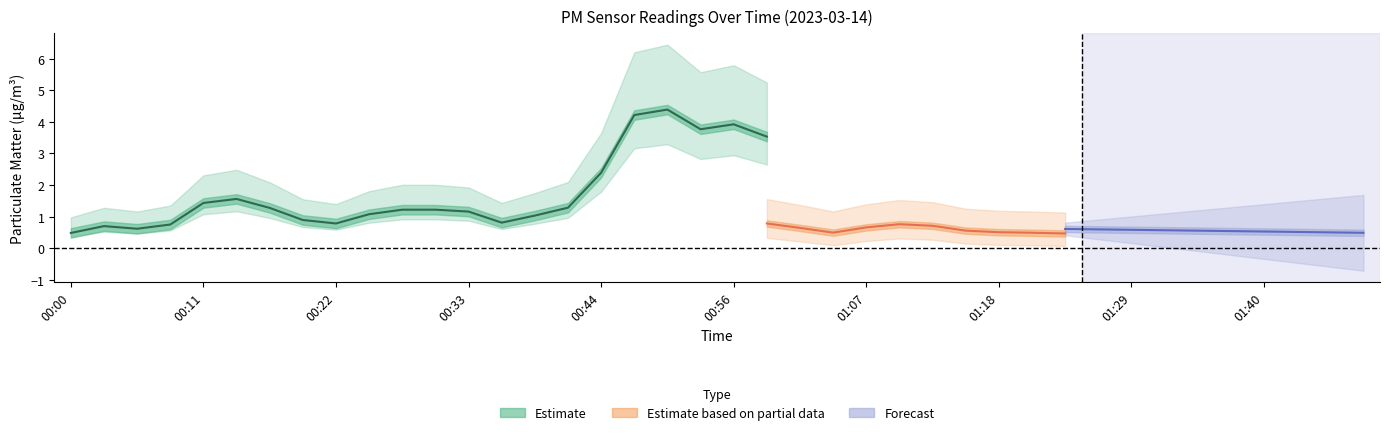

Which label corresponds to the smallest value in the chart?

01:40